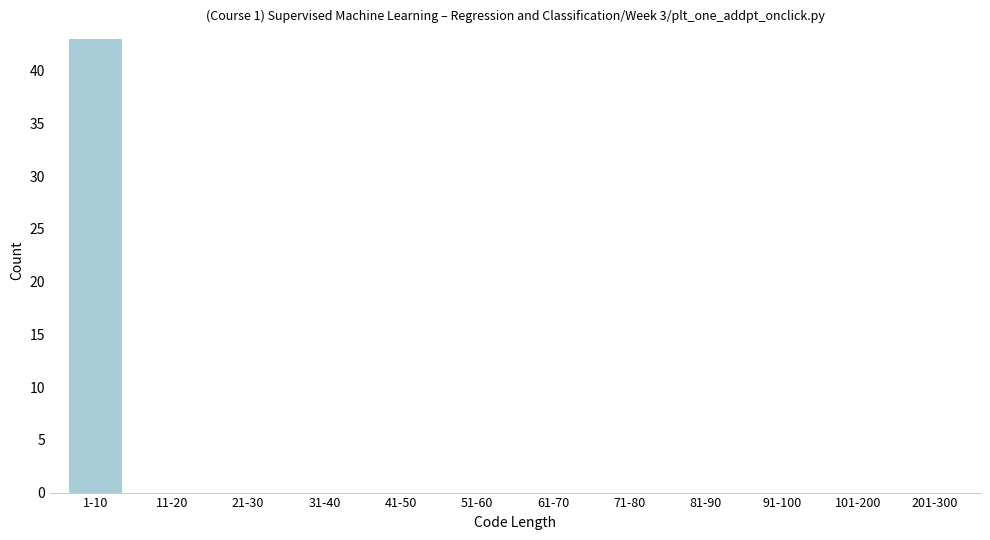

Reading left to right, list all the values displayed in this chart.

1-10=43	11-20=0	21-30=0	31-40=0	41-50=0	51-60=0	61-70=0	71-80=0	81-90=0	91-100=0	101-200=0	201-300=0